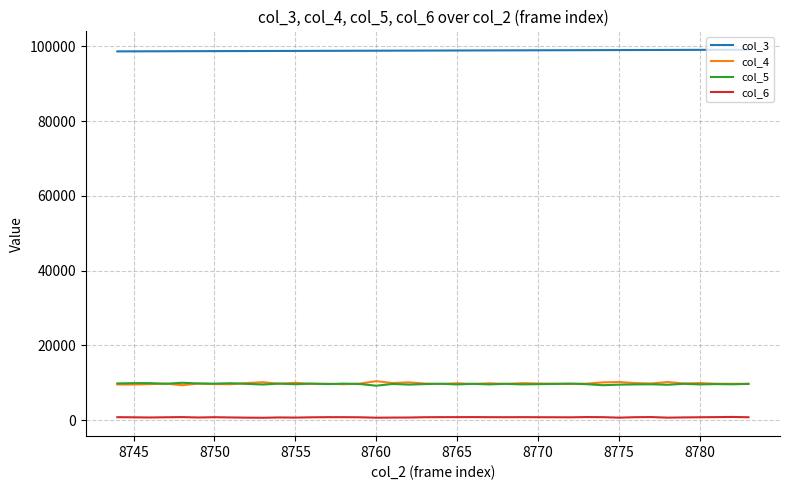

What is the greatest value displayed?

99069